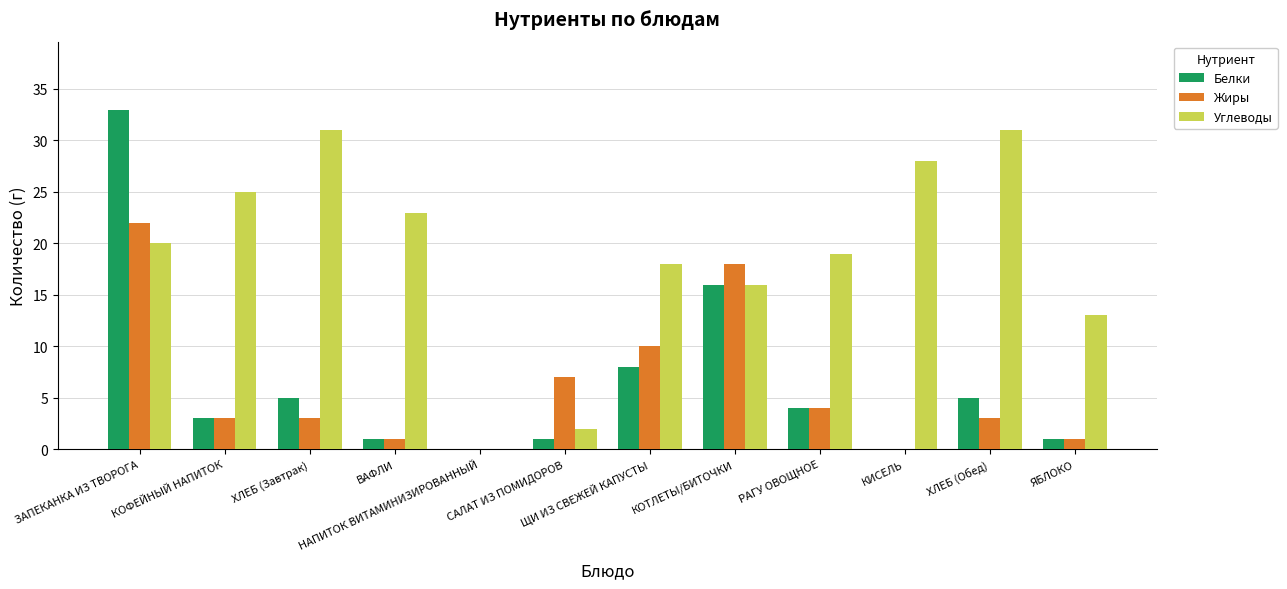

Count the number of categories in the chart.

12